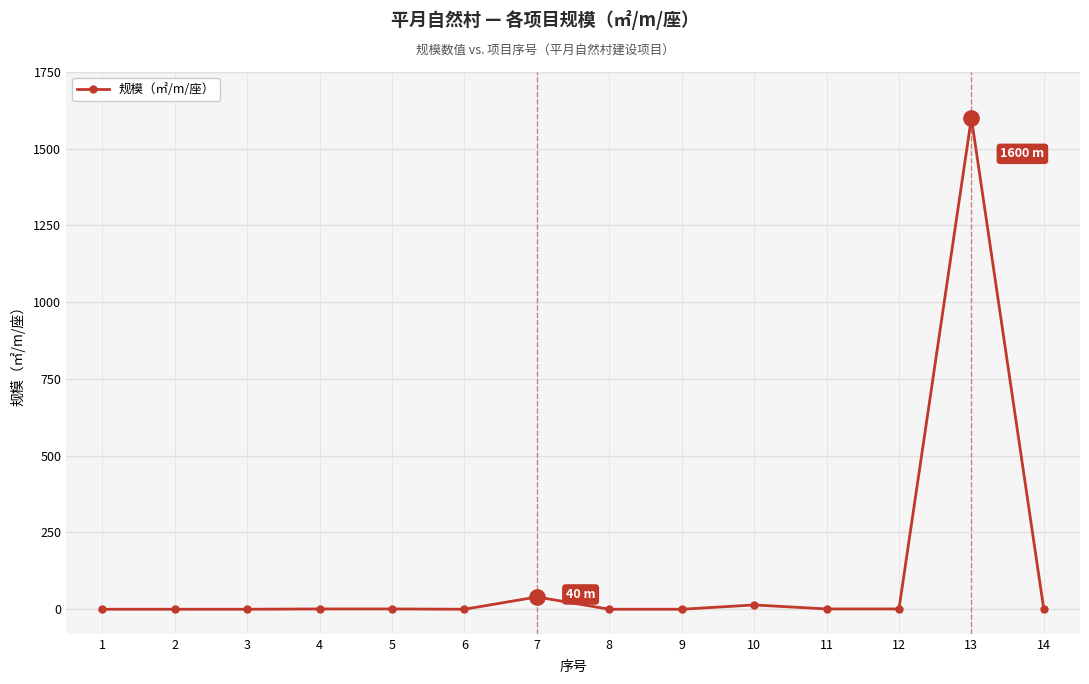

What is the difference between the second highest and second lowest values?

40